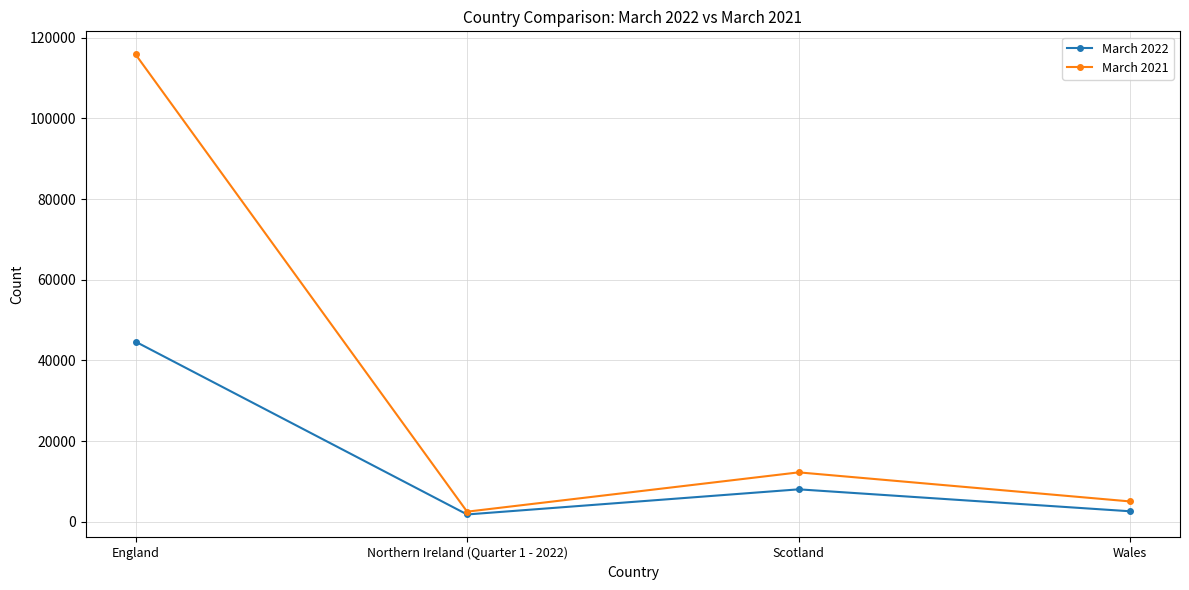

What is the label of the 3rd point from the left?

Scotland